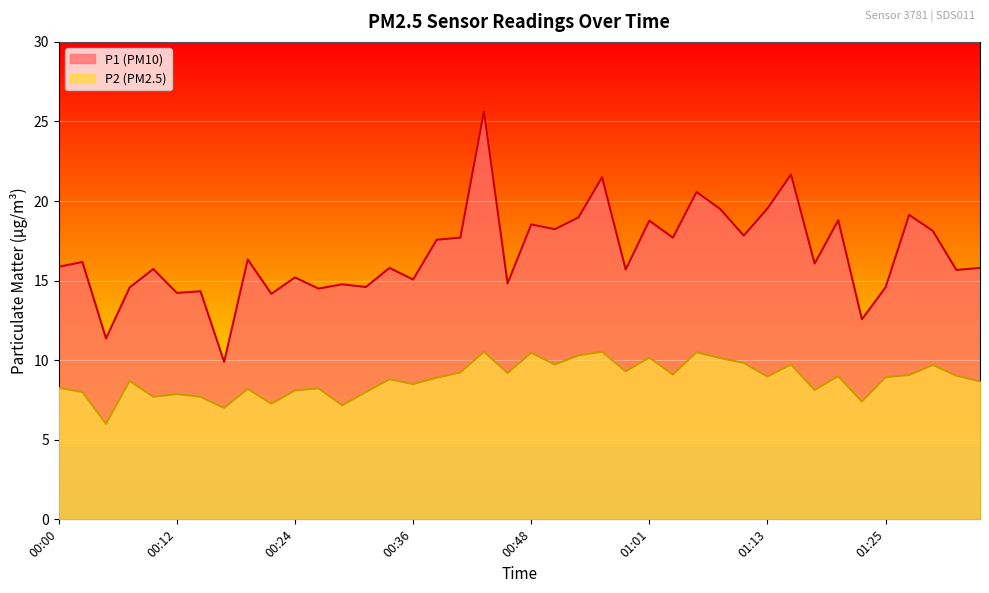

What is the sum of the P2 values at 01:03 and 01:08?

19.2